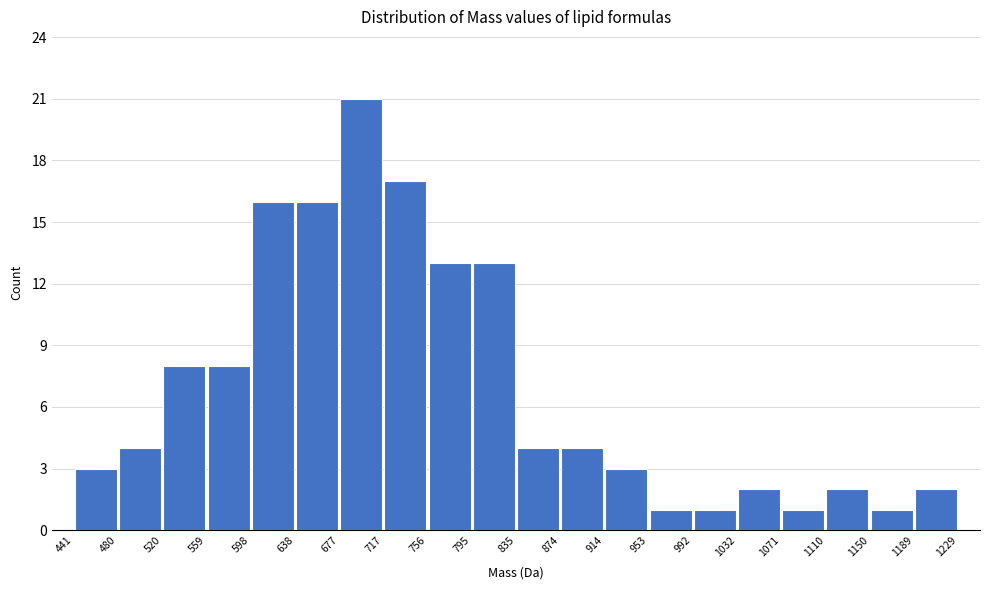

Reading left to right, transcribe this chart: for each bar, give the range it covers on the x-axis and its height. The values are not printed on the chart, so give them approximately, as read against the axis.

441 to 480: 3
480 to 520: 4
520 to 559: 8
559 to 598: 8
598 to 638: 16
638 to 677: 16
677 to 717: 21
717 to 756: 17
756 to 795: 13
795 to 835: 13
835 to 874: 4
874 to 914: 4
914 to 953: 3
953 to 992: 1
992 to 1032: 1
1032 to 1071: 2
1071 to 1110: 1
1110 to 1150: 2
1150 to 1189: 1
1189 to 1229: 2